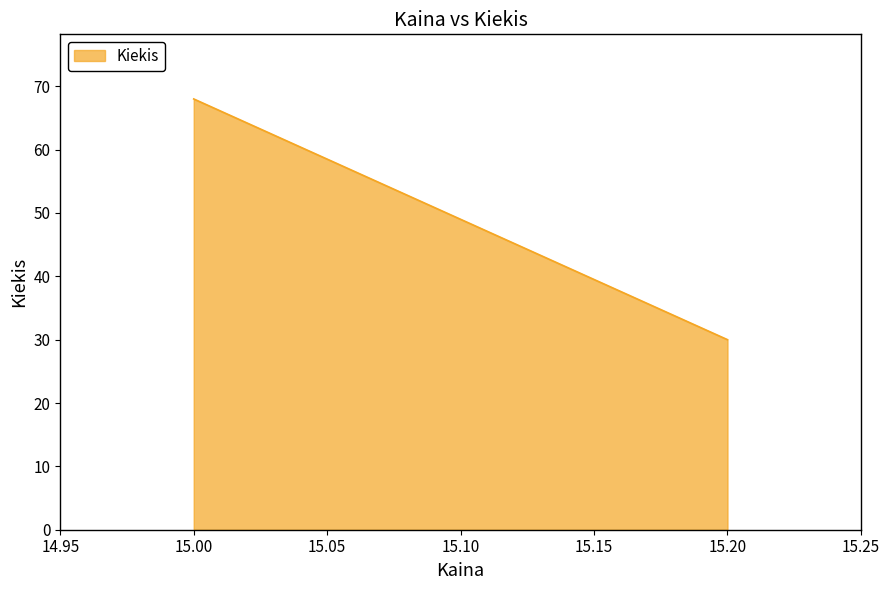

What is the change in value from 15.00 to 15.20?

-38